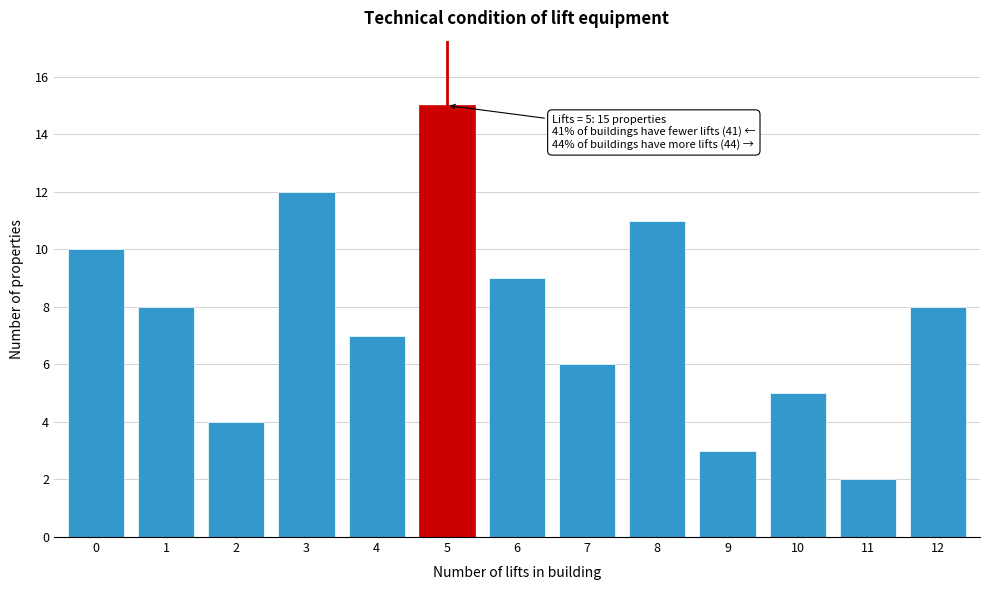

Reading left to right, extract all data points from this chart.

10	8	4	12	7	15	9	6	11	3	5	2	8